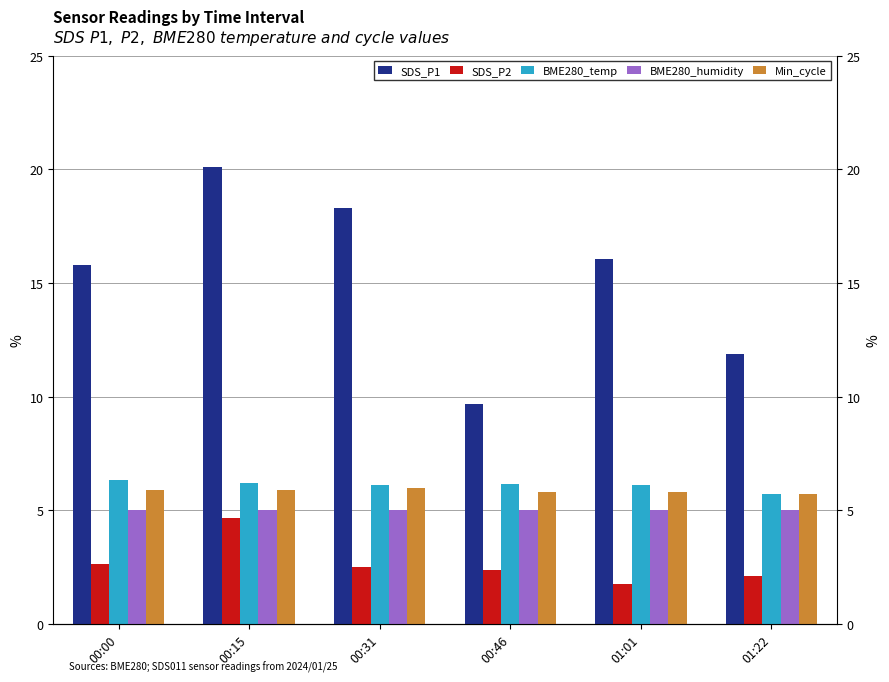

Which has a higher value, 00:00 or 00:15?

00:15